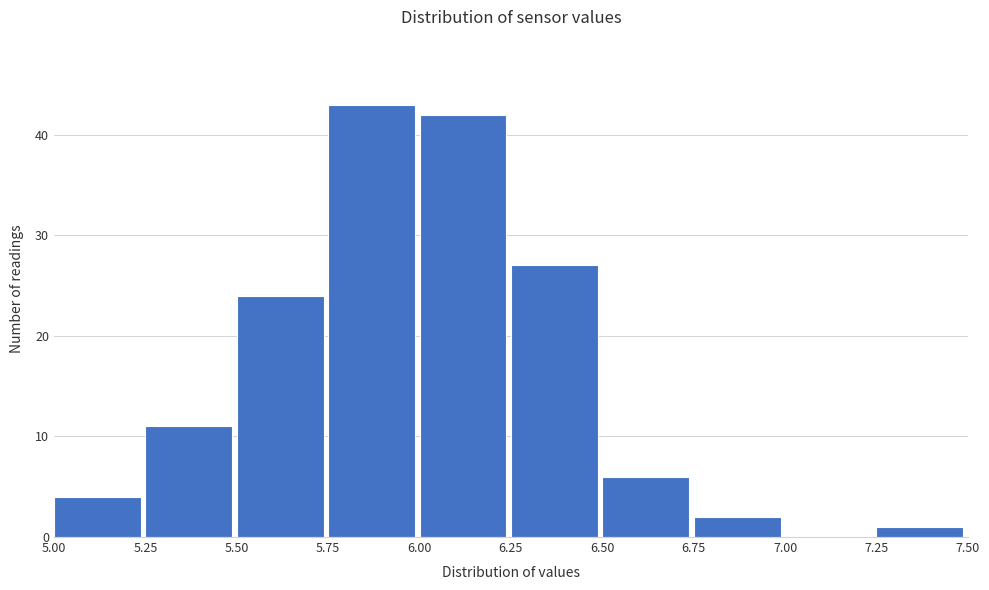

Reading left to right, transcribe this chart: for each bar, give the range it covers on the x-axis and its height. The values are not printed on the chart, so give them approximately, as read against the axis.

5.00 to 5.25: 4
5.25 to 5.50: 11
5.50 to 5.75: 24
5.75 to 6.00: 43
6.00 to 6.25: 42
6.25 to 6.50: 27
6.50 to 6.75: 6
6.75 to 7.00: 2
7.00 to 7.25: 0
7.25 to 7.50: 1